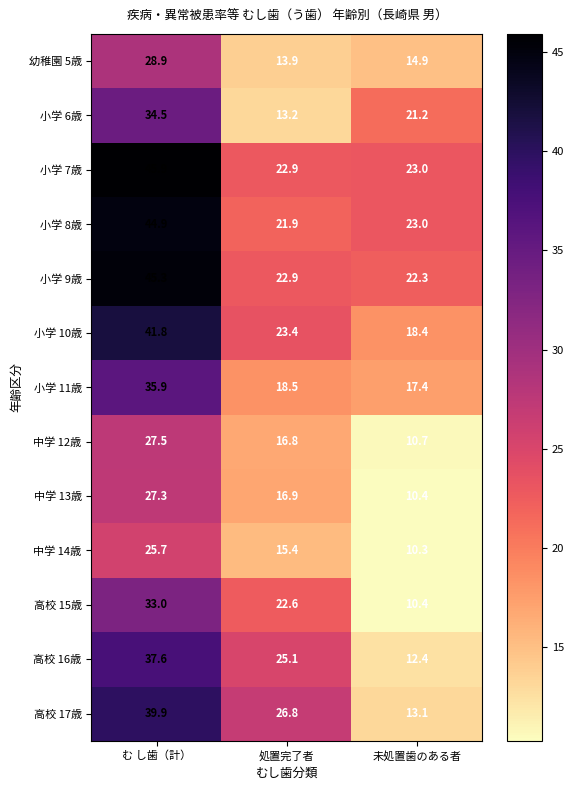

Is it true that 高校 17歳 equals 3.4 at 未処置歯のある者?

False